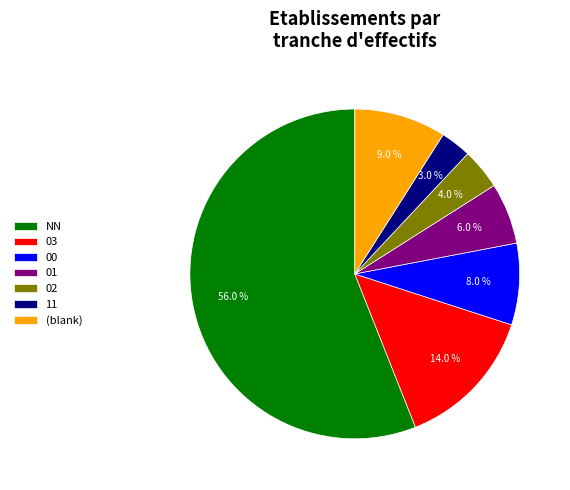

To the nearest percent, what is the combined percentage of 02 and 03?

18%